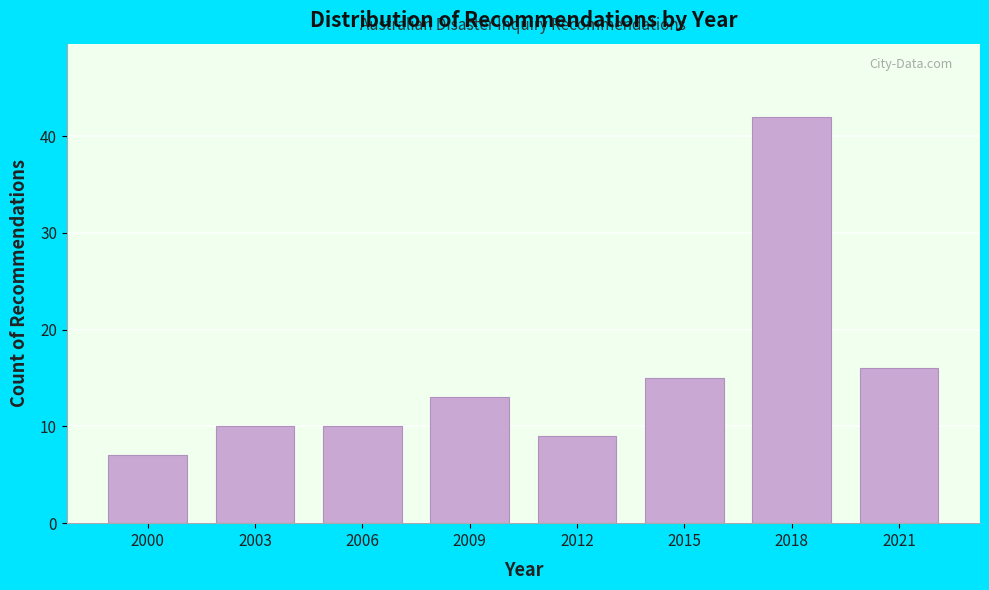

Reading right to left, list all the values displayed in this chart.

2021=16	2018=42	2015=15	2012=9	2009=13	2006=10	2003=10	2000=7